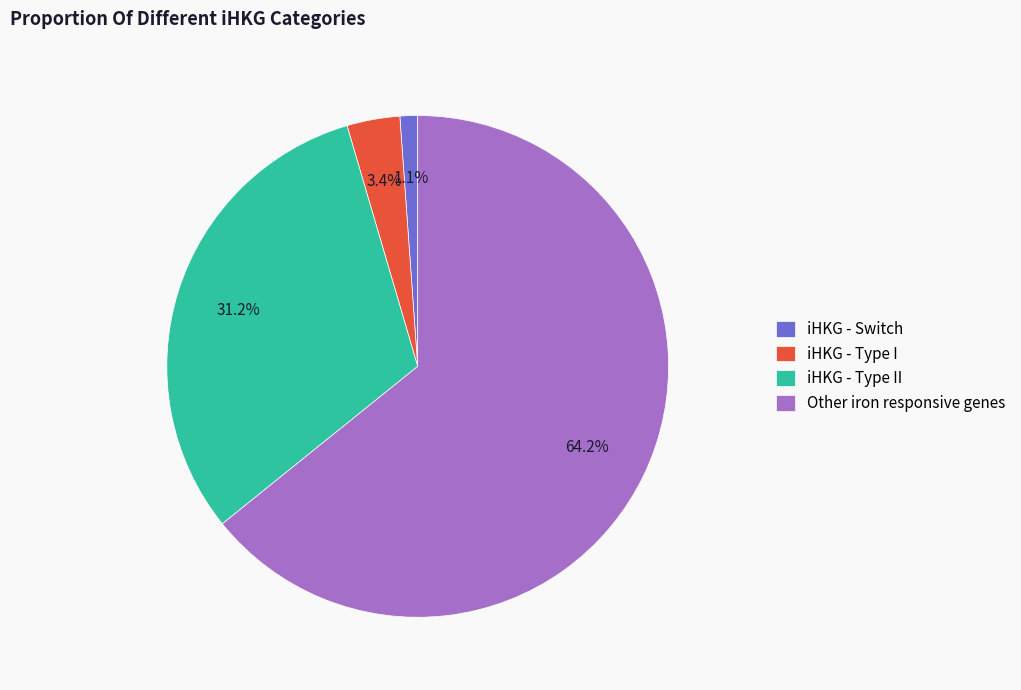

Rank the categories by value from highest to lowest.

Other iron responsive genes, iHKG - Type II, iHKG - Type I, iHKG - Switch